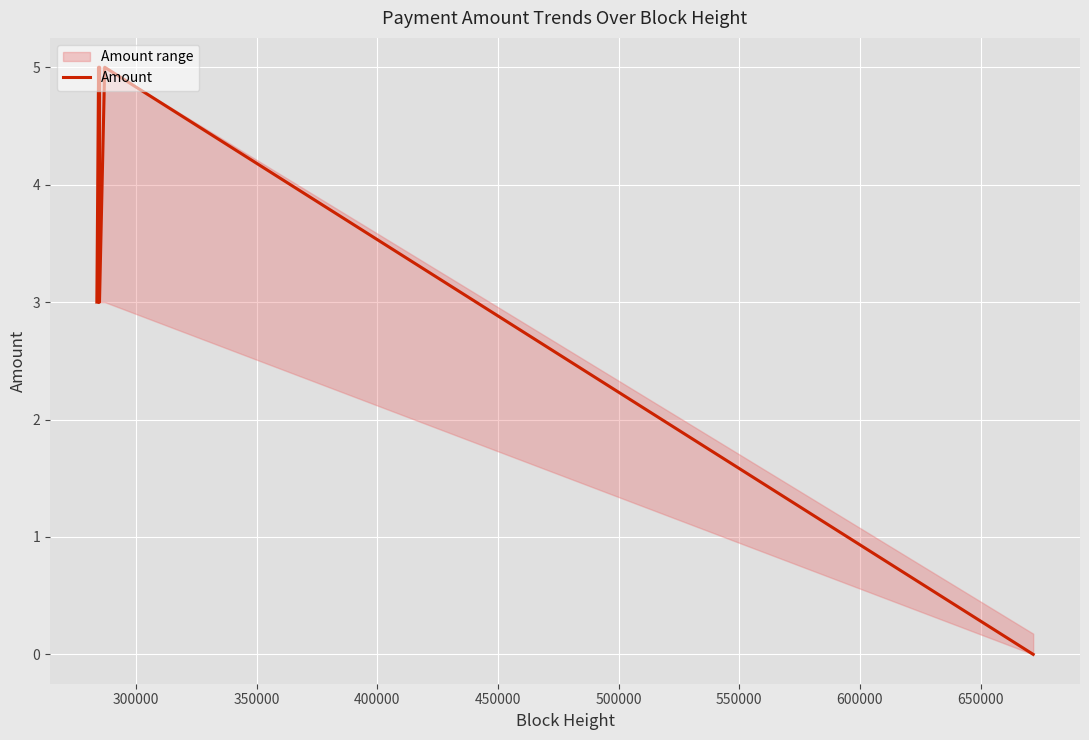

Count the number of categories in the chart.

8